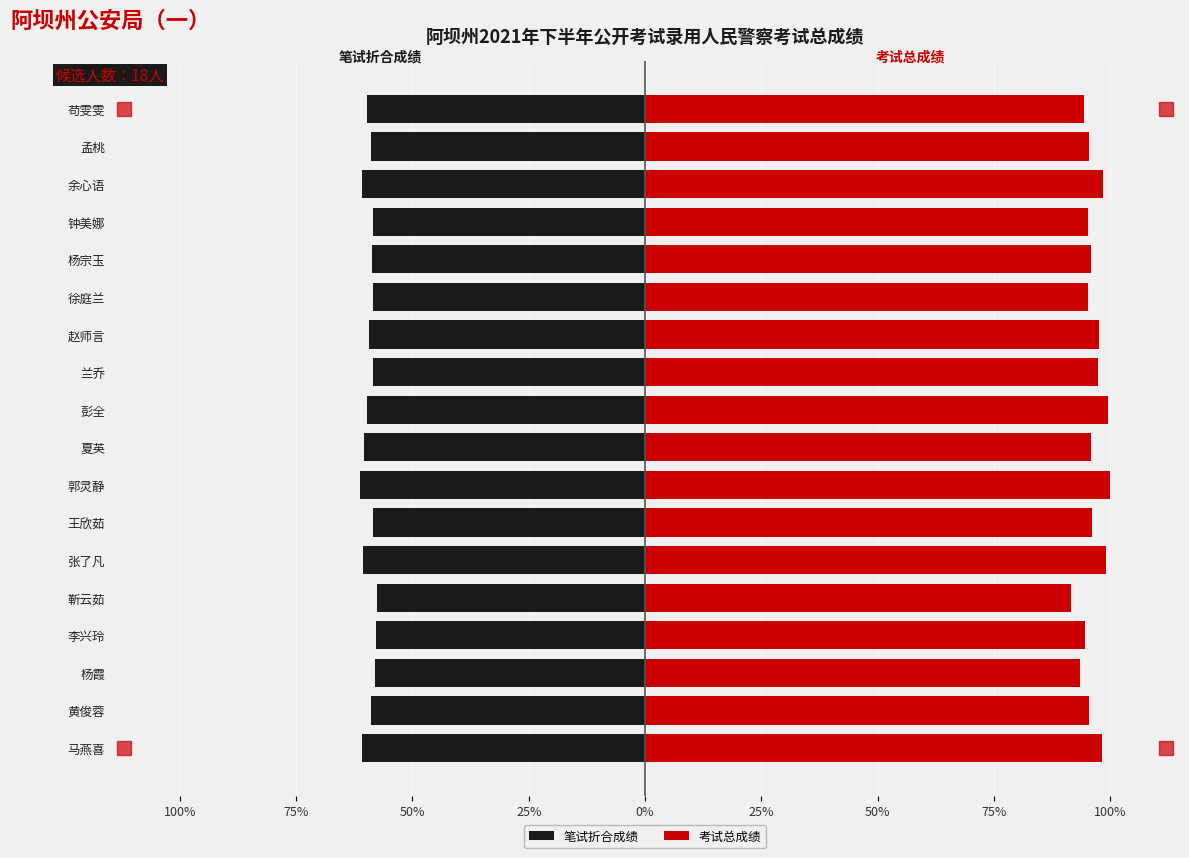

What are all the series names shown in the legend?

笔试折合成绩, 考试总成绩